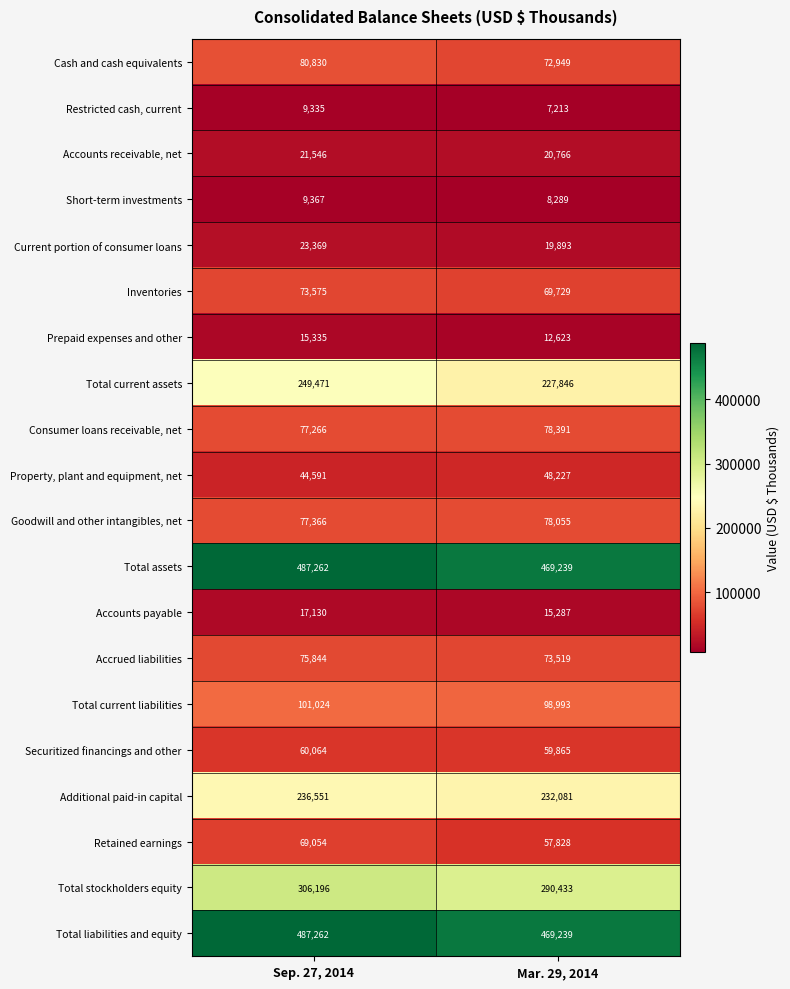

What is the sum of all Total current assets values?

477317